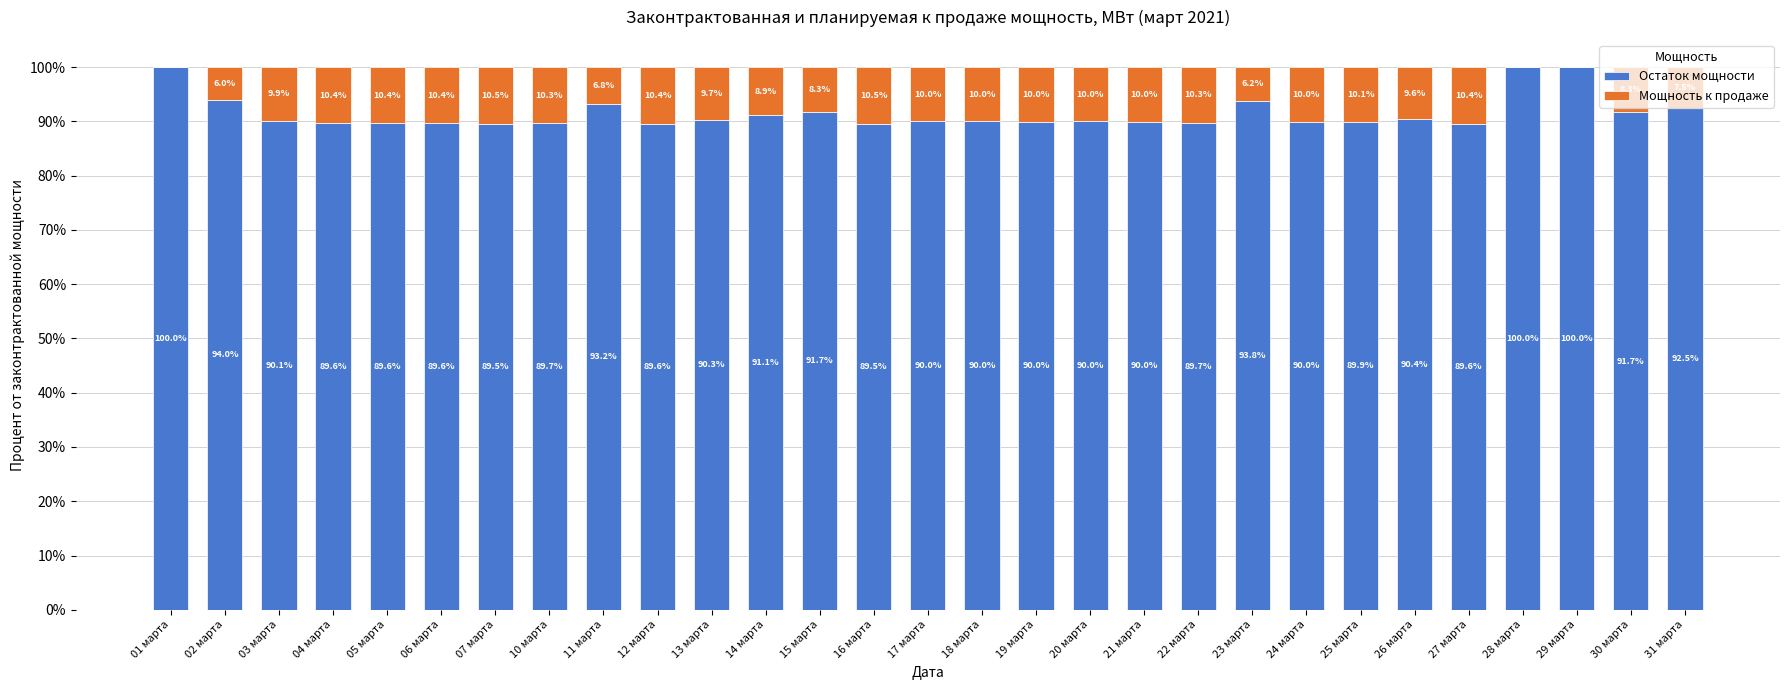

What is the total value across all series at 30 марта?

100.0